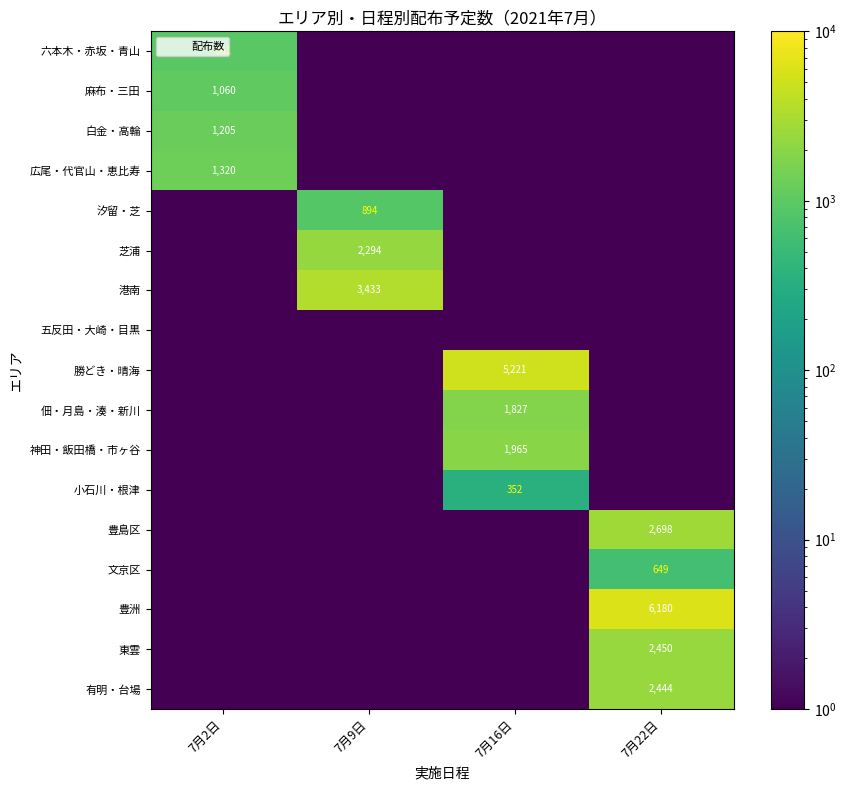

Which has a higher value, 7月22日 or 7月16日?

7月22日